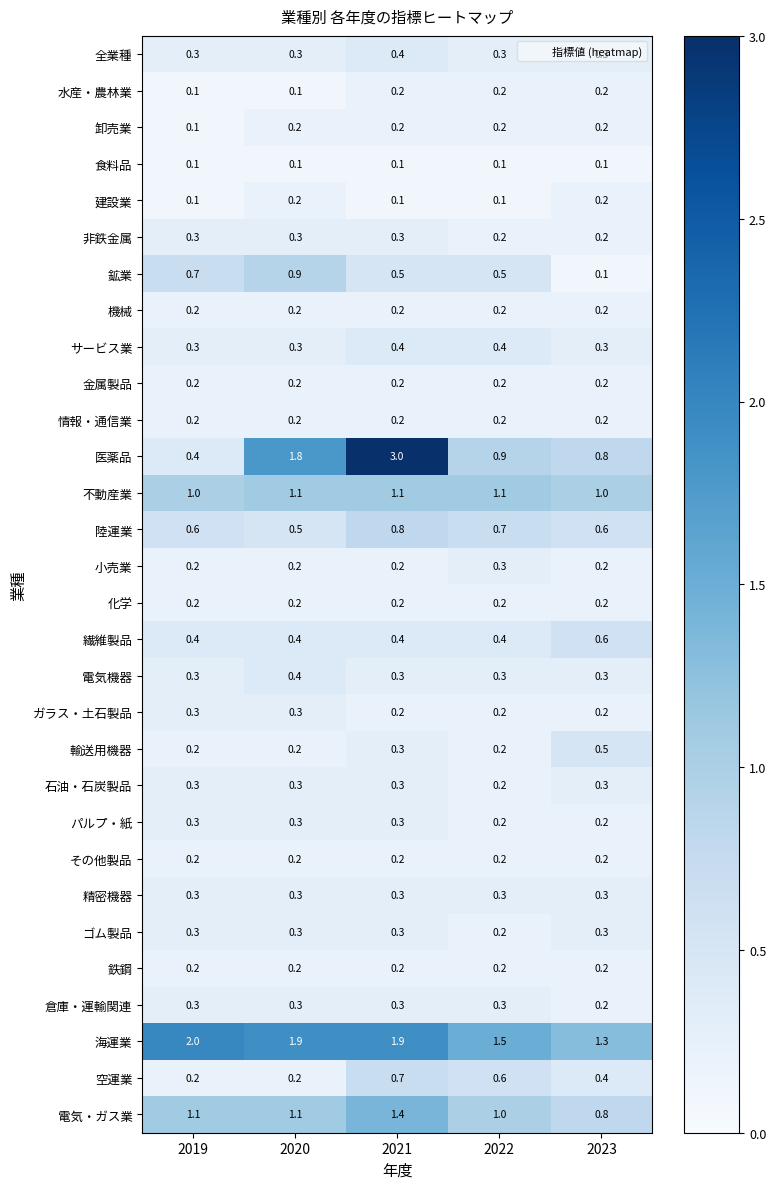

Which series has the largest total across all categories?

海運業